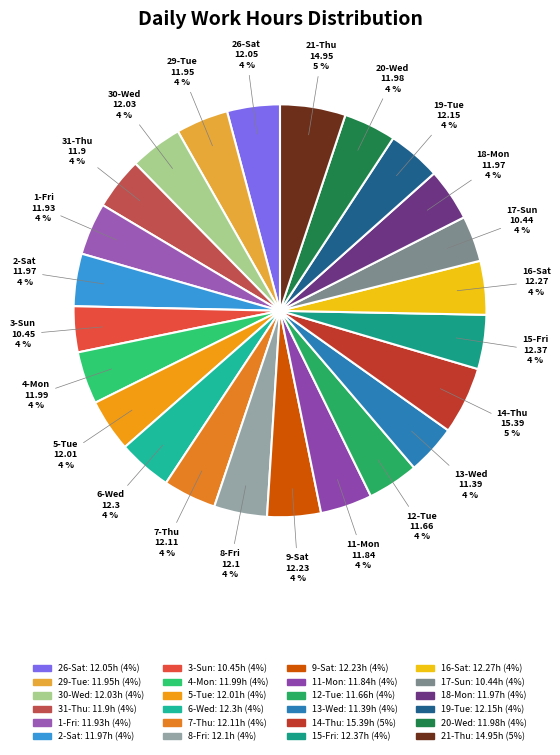

To the nearest percent, what is the average slice percentage?

4%